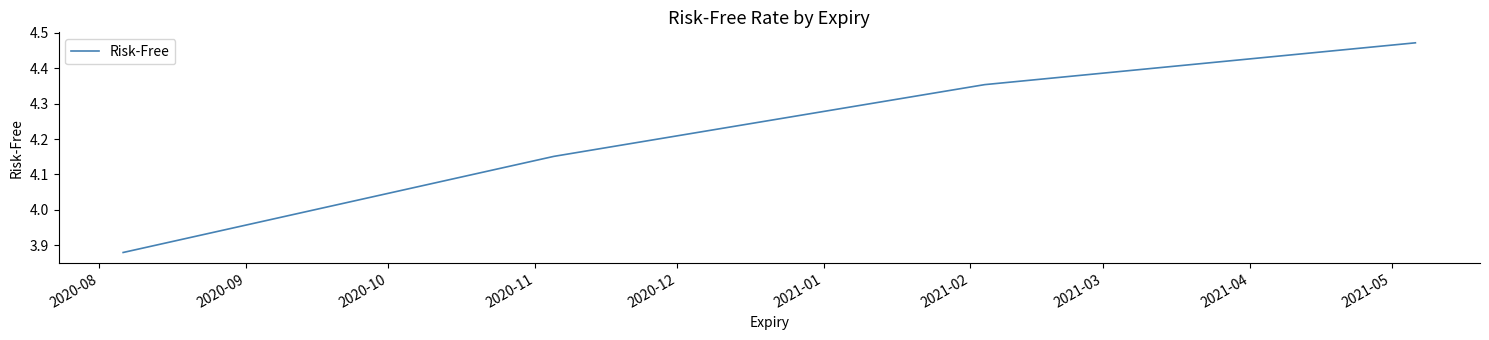

How many values are between 4 and 5?

3